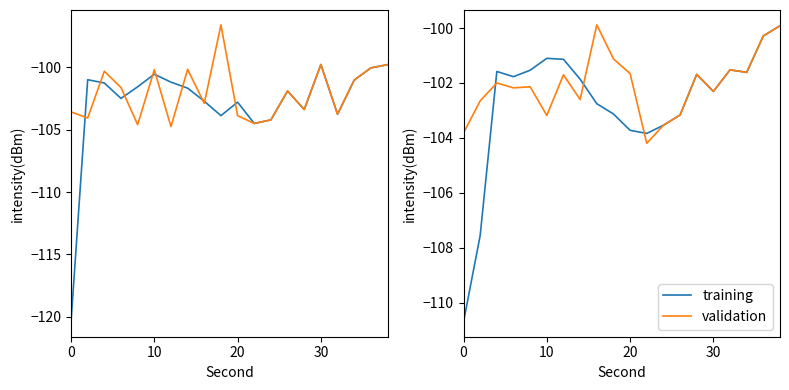

At how many categories does at least one series exceed -110?

20